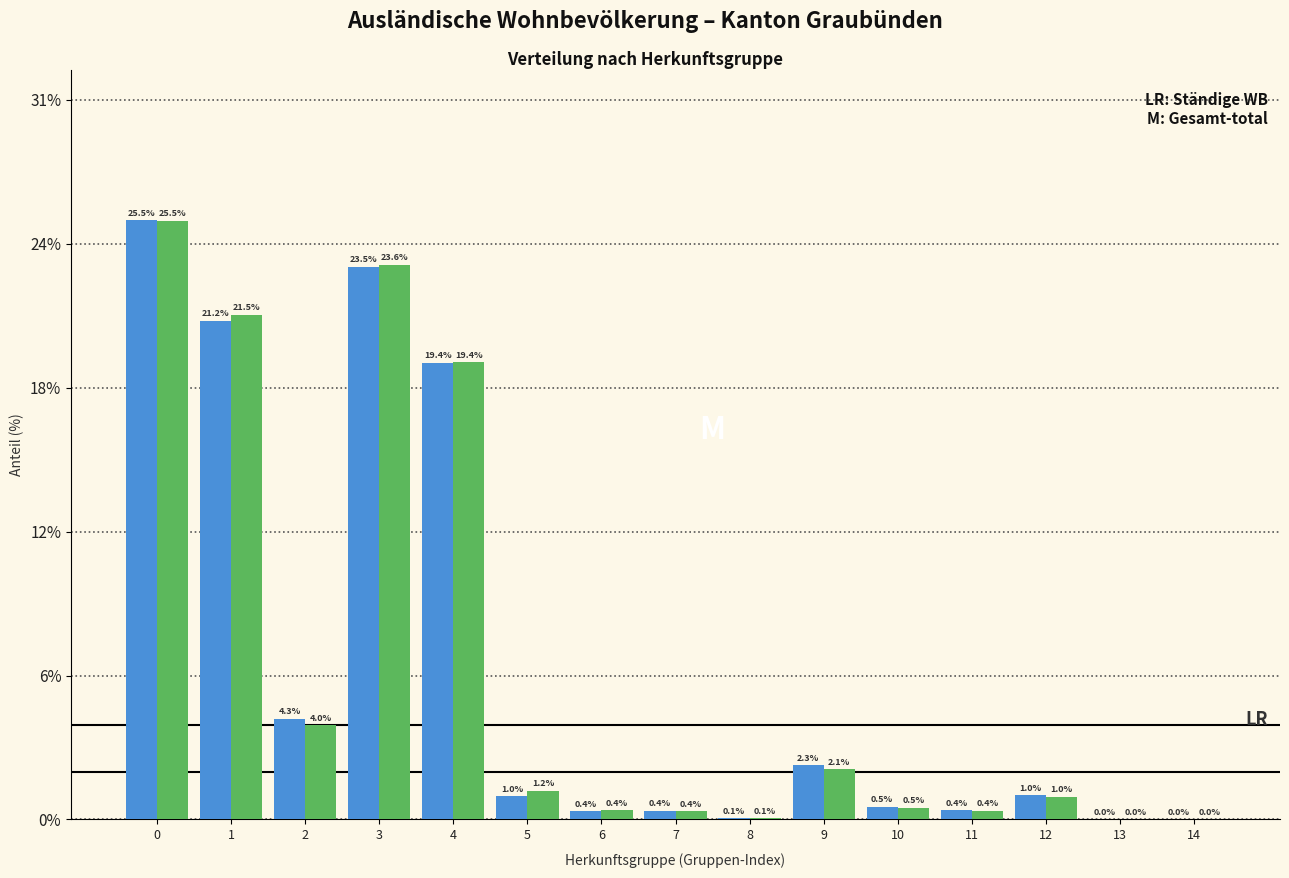

Are the bars horizontal?

No